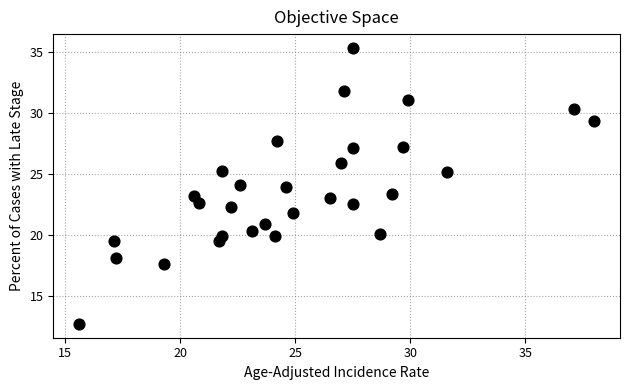

What is the range of Y values (max minus min)?

22.6